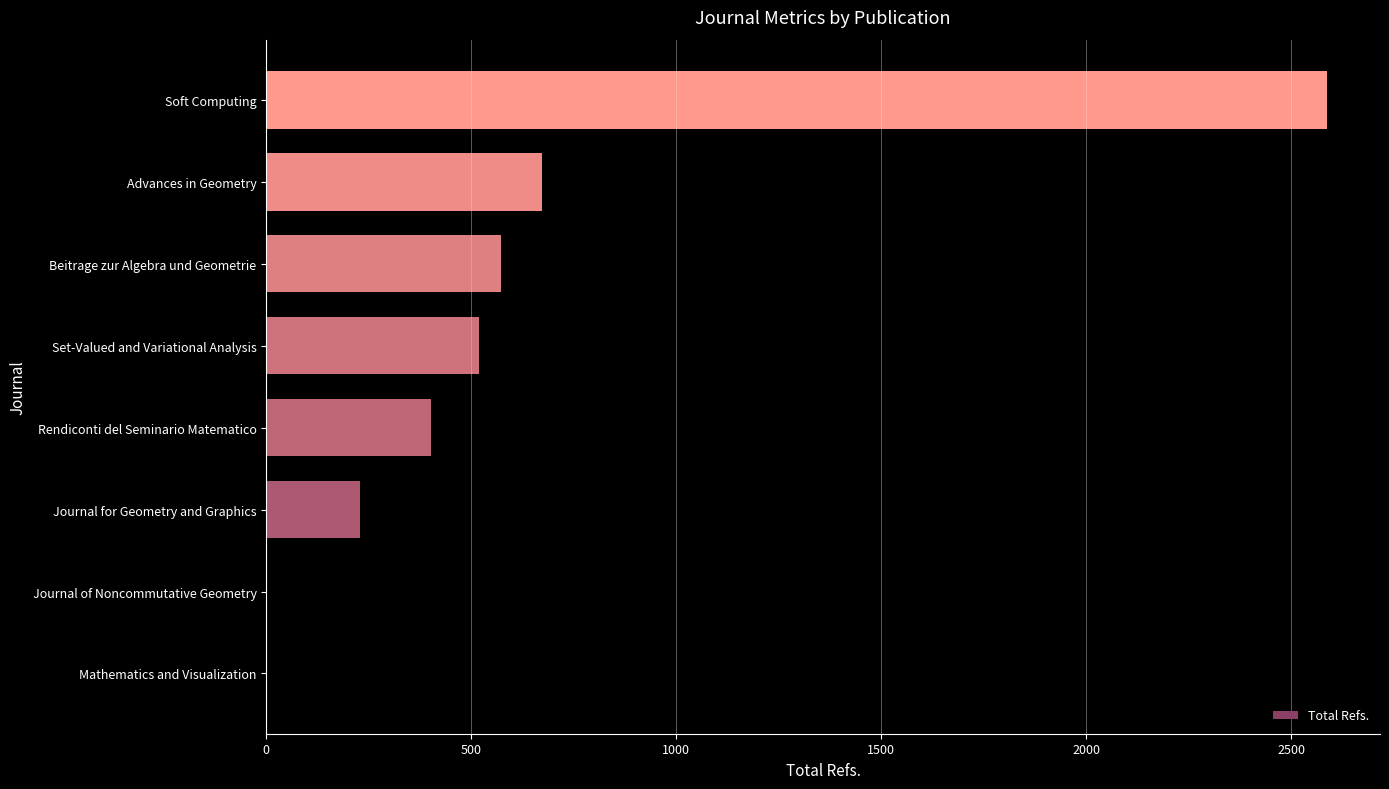

What is the greatest value displayed?

2587